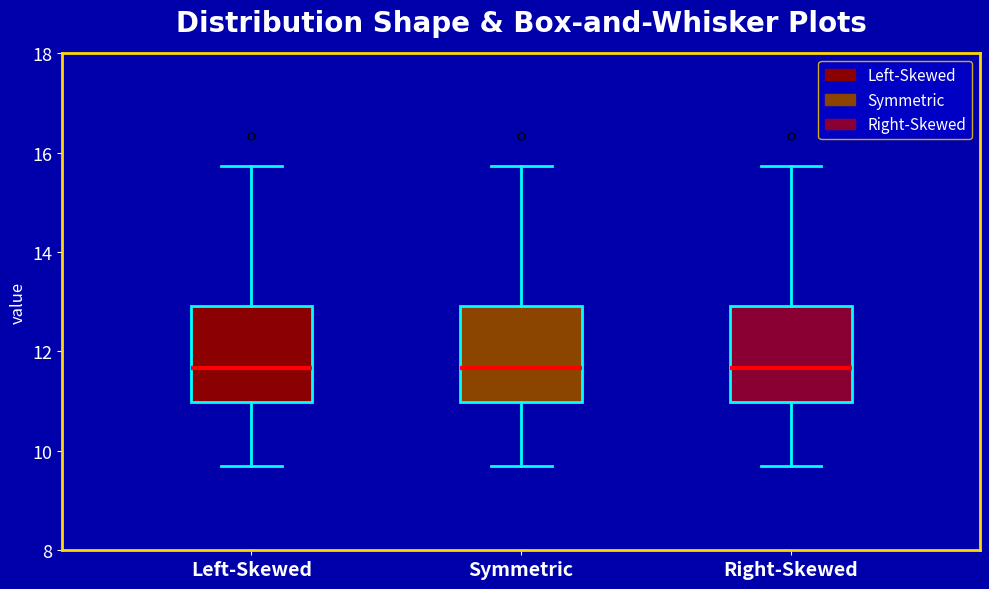

Where does the lower whisker of the box for Left-Skewed end on the y-axis? The values are not printed on the chart, so give them approximately, as read against the axis.

9.8